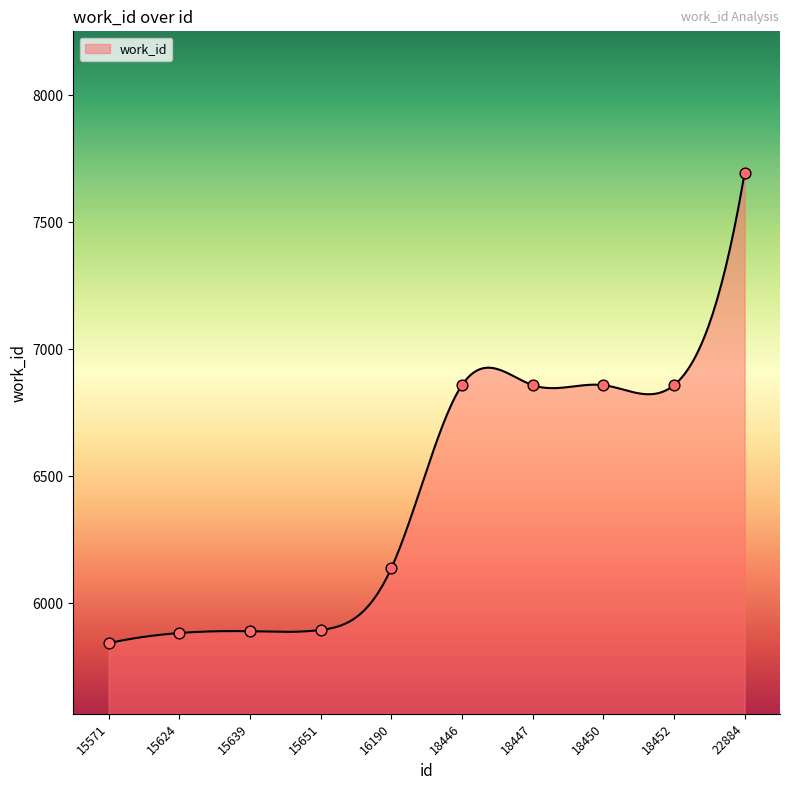

Which has a higher value, 18446 or 15651?

18446